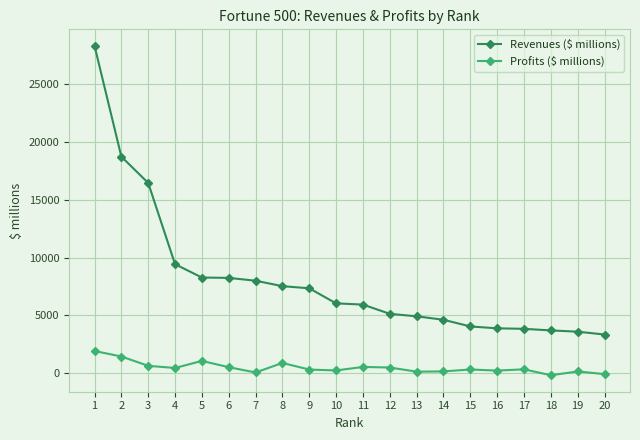

Which series has the largest range (max minus min)?

Revenues ($ millions)